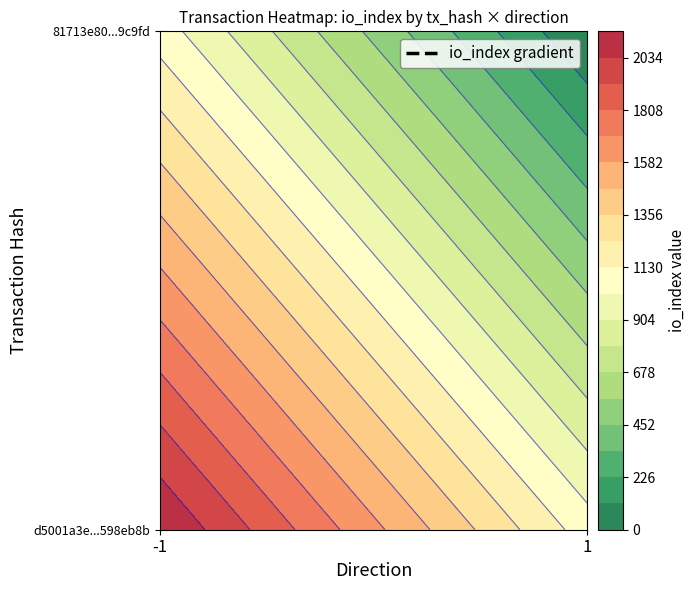

Which series has the largest total across all categories?

d5001a3e987fcb68750e27144be82faa598eb8b